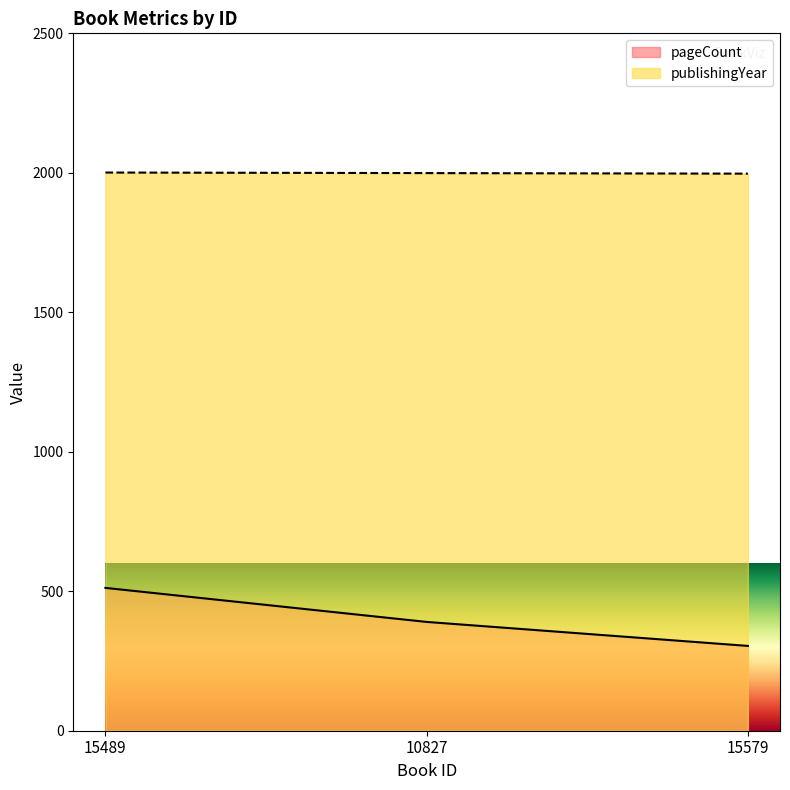

At which category is the sum across all series the highest?

15489